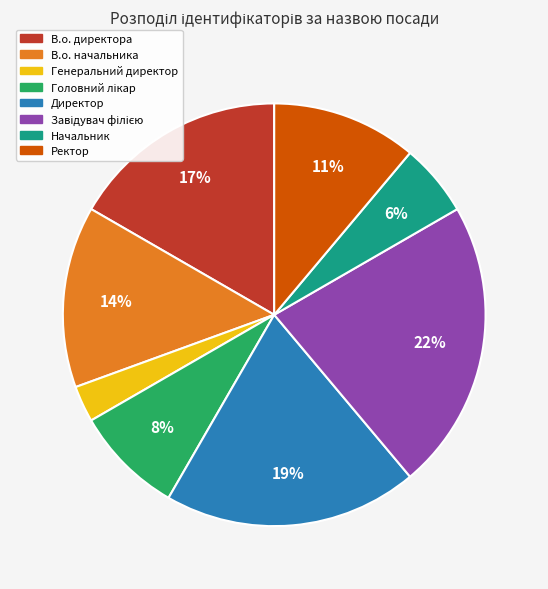

The Генеральний директор slice represents 3% of the pie. True or false?

True